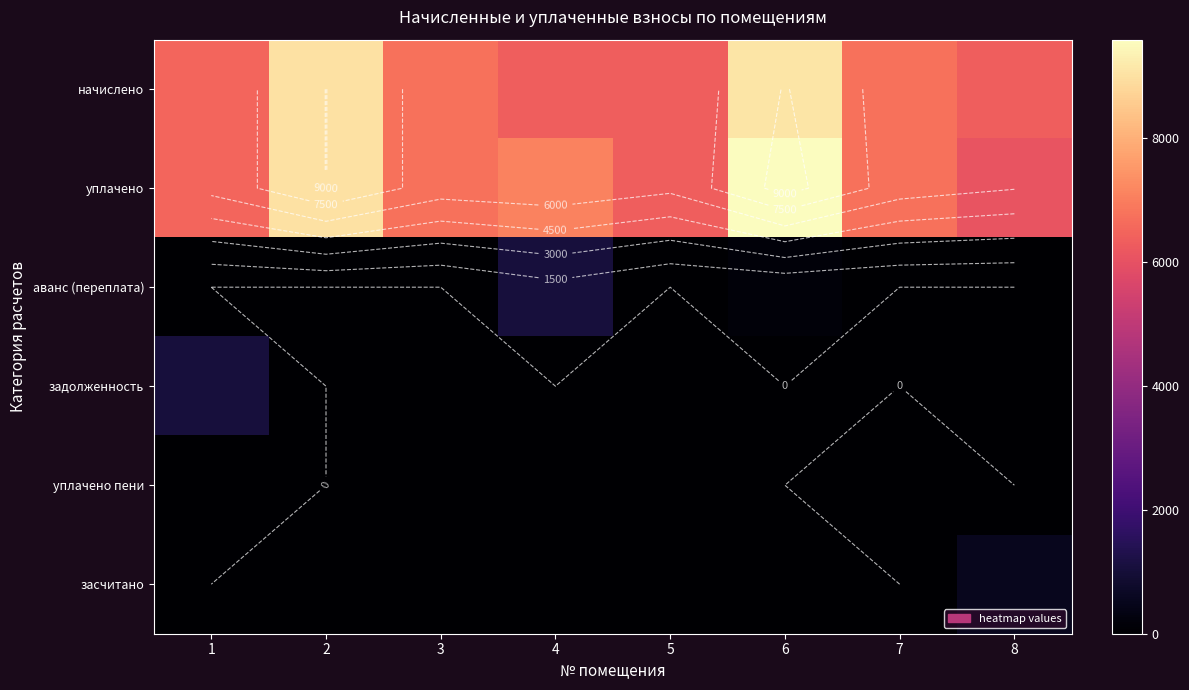

Between 1 and 7, which is larger?

7